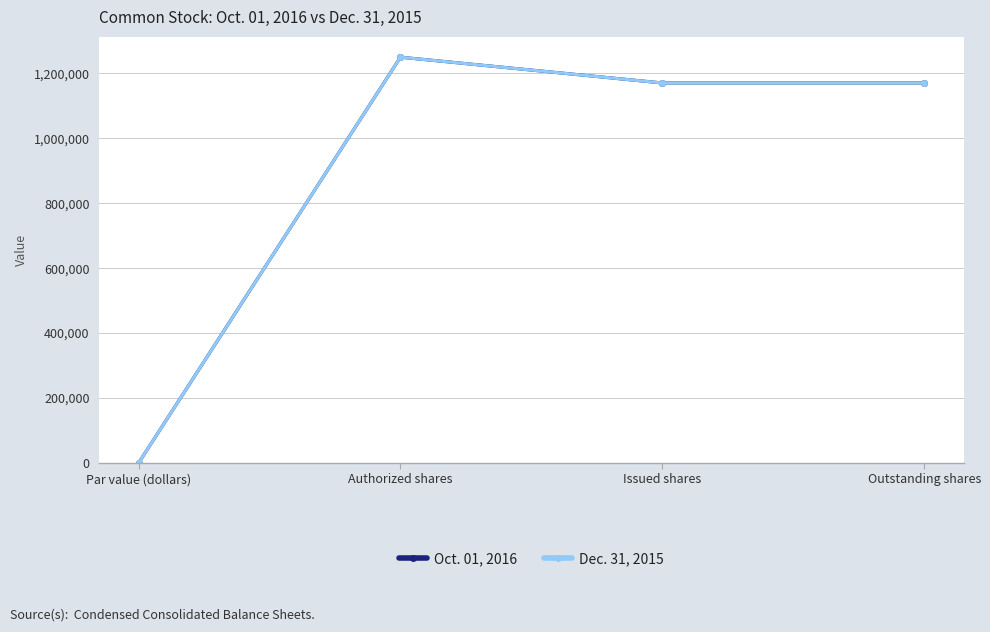

Does the chart have visible grid lines?

Yes